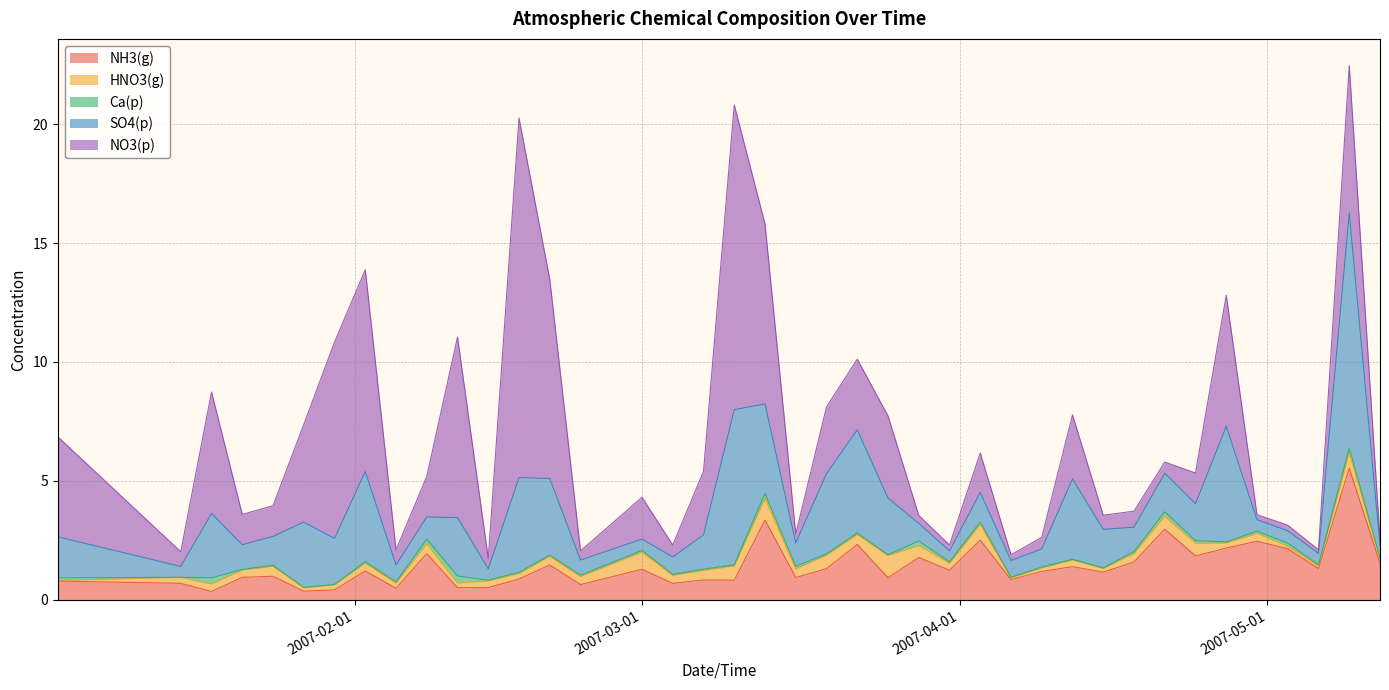

At how many categories does at least one series exceed 14?

1